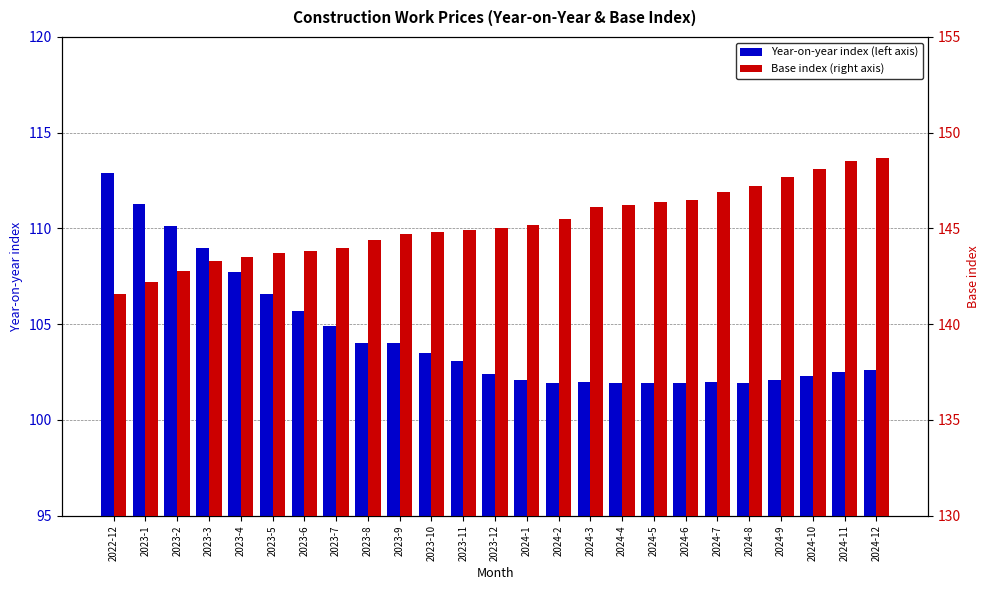

Between 2023-7 and 2023-6, which is larger?

2023-6